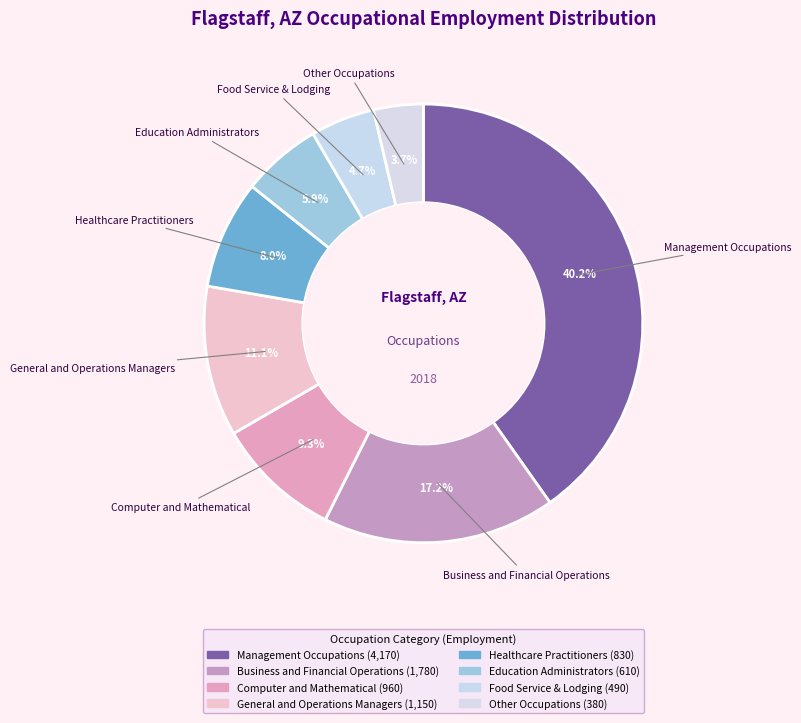

Which has a higher value, General and Operations Managers or Management Occupations?

Management Occupations